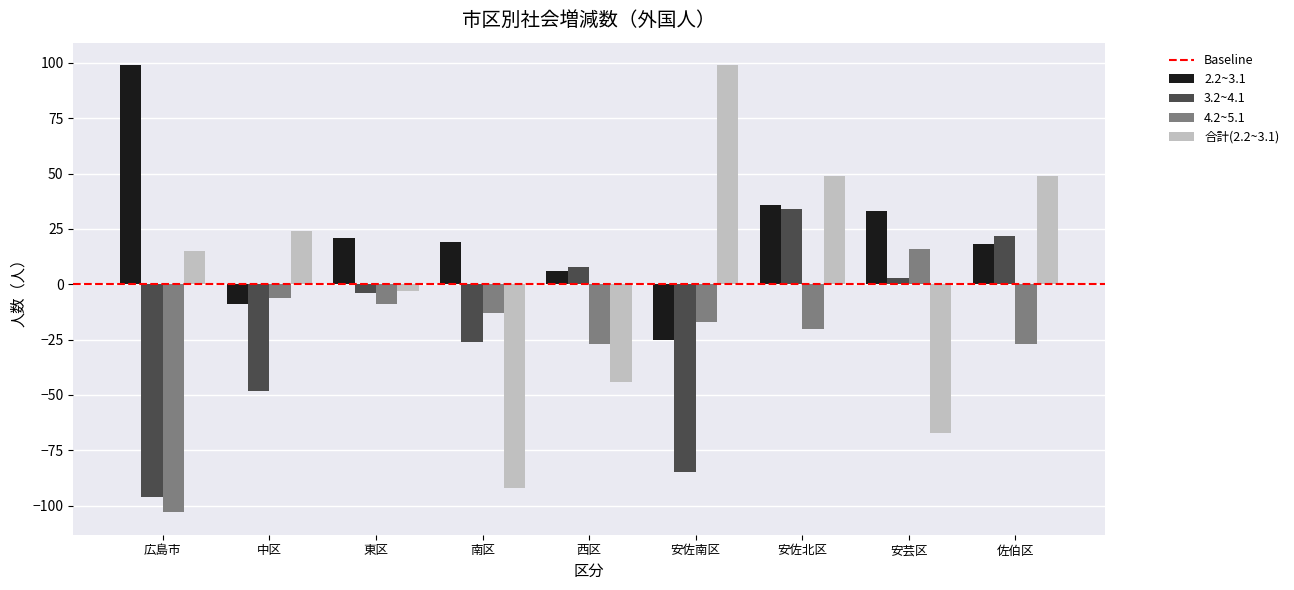

Which series has the largest range (max minus min)?

合計(2.2~3.1)